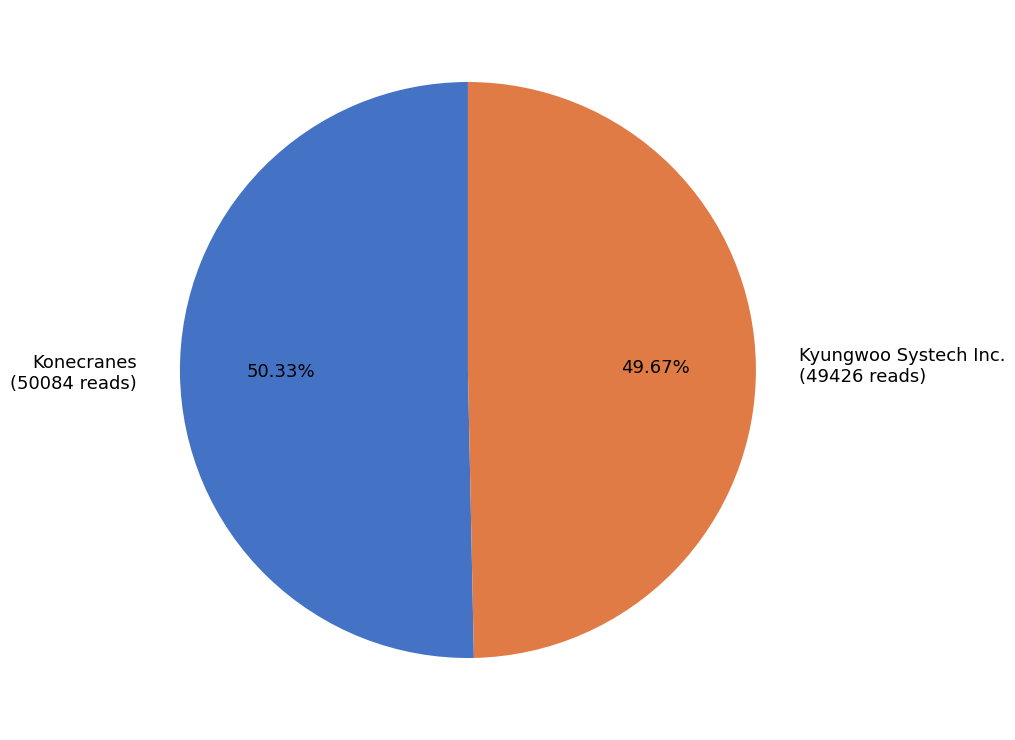

To the nearest percent, what portion does Konecranes represent?

50%